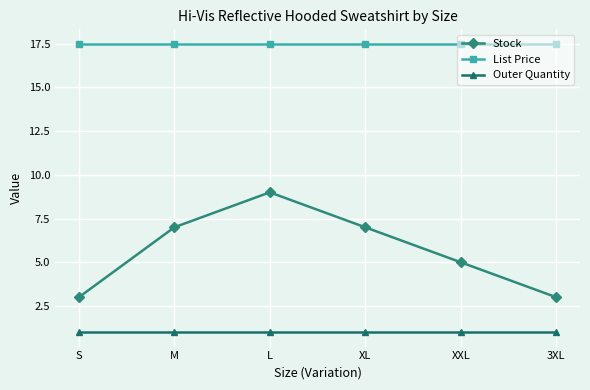

Reading left to right, transcribe all the data shown in this chart.

Stock: 3.0	7.0	9.0	7.0	5.0	3.0
List Price: 17.5	17.5	17.5	17.5	17.5	17.5
Outer Quantity: 1.0	1.0	1.0	1.0	1.0	1.0